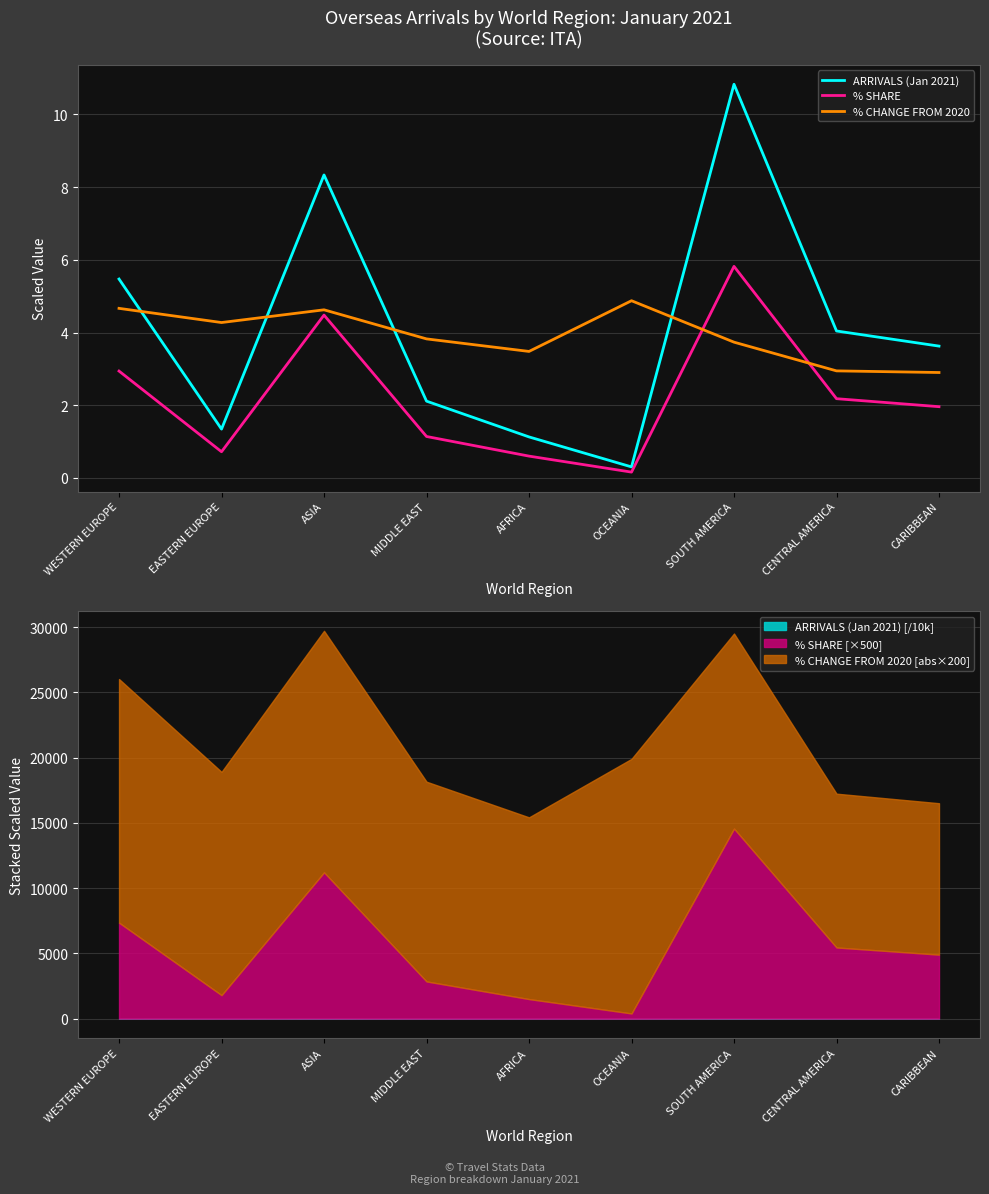

What are all the series names shown in the legend?

ARRIVALS (Jan 2021), % SHARE, % CHANGE FROM 2020